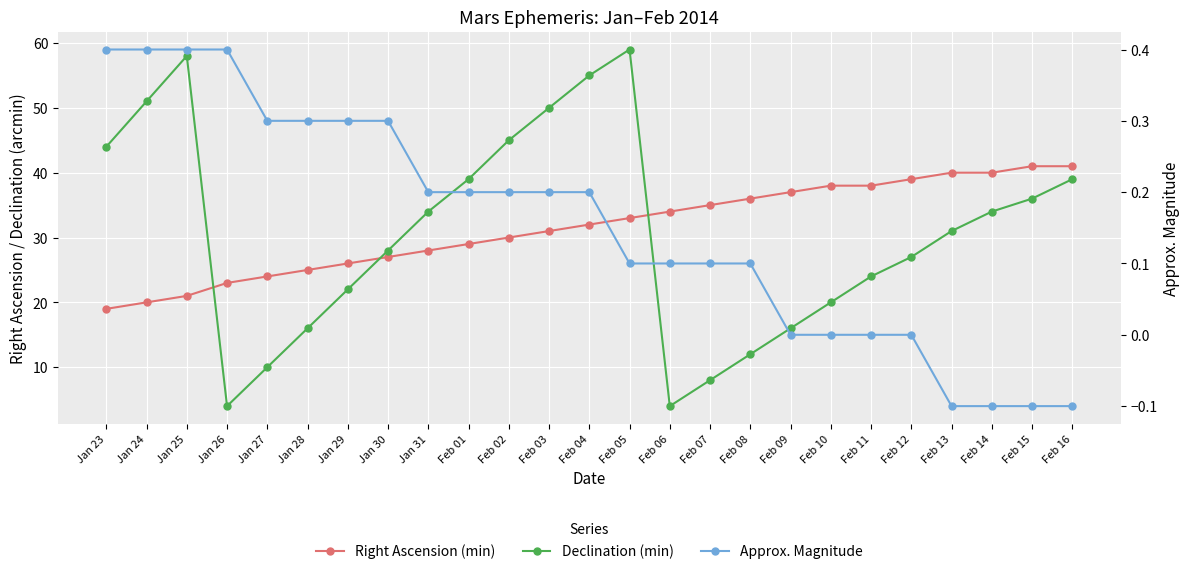

Which category has the highest value in the Right Ascension (min) series?

Feb 15